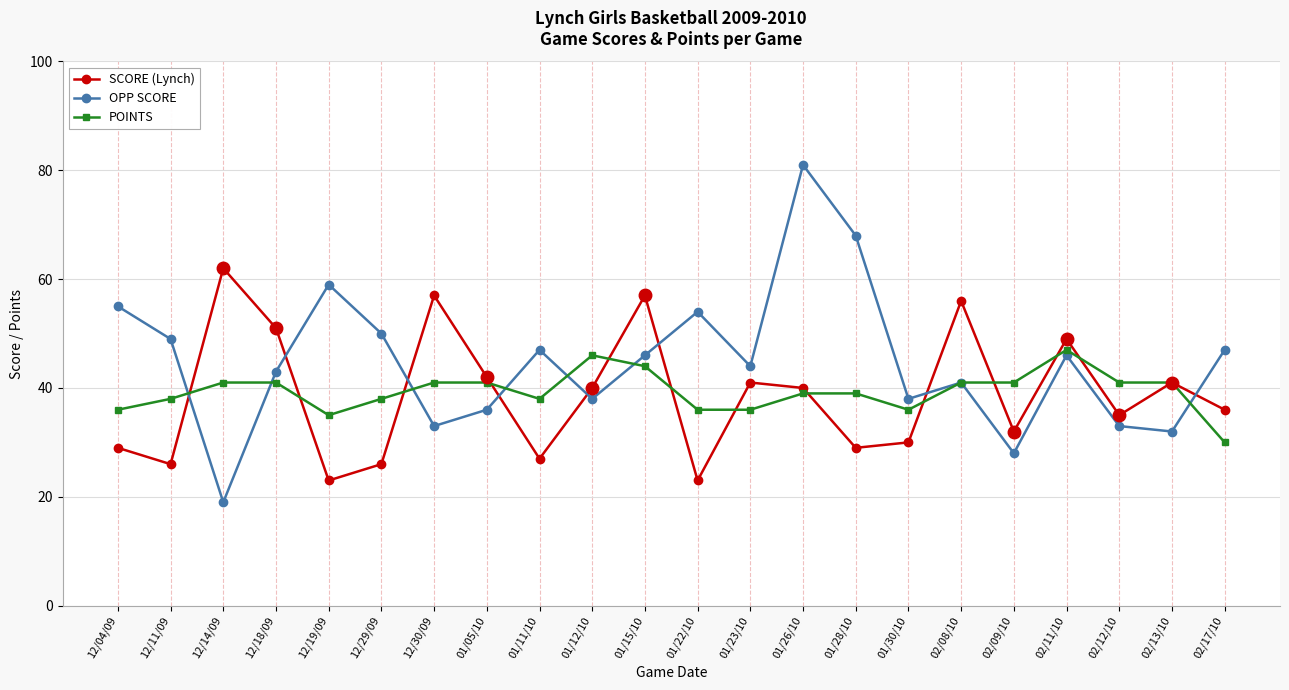

At which label does OPP SCORE reach its peak?

01/26/10